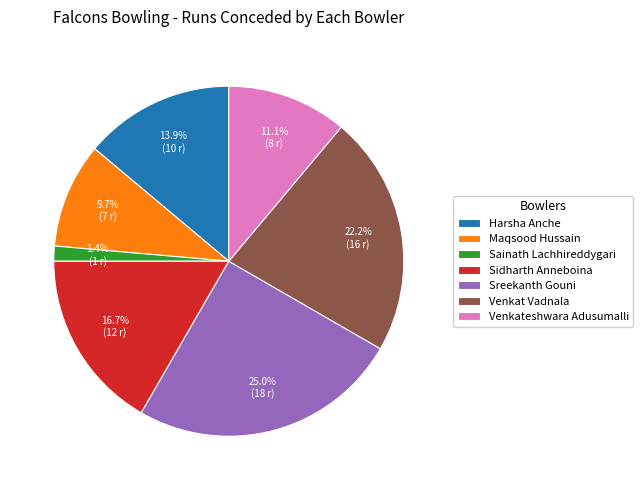

The Sidharth Anneboina slice represents 28% of the pie. True or false?

False